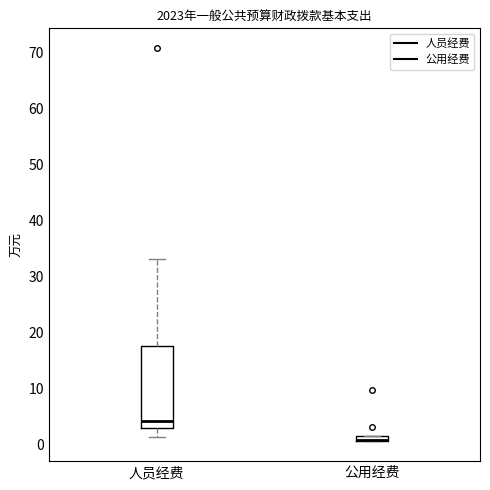

Comparing the boxes themselves (not the whiskers), which one is the tallest?

人员经费